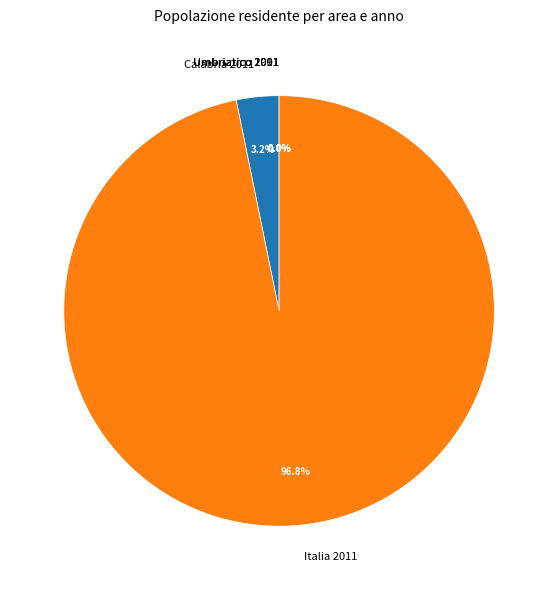

To the nearest percent, what is the average slice percentage?

20%